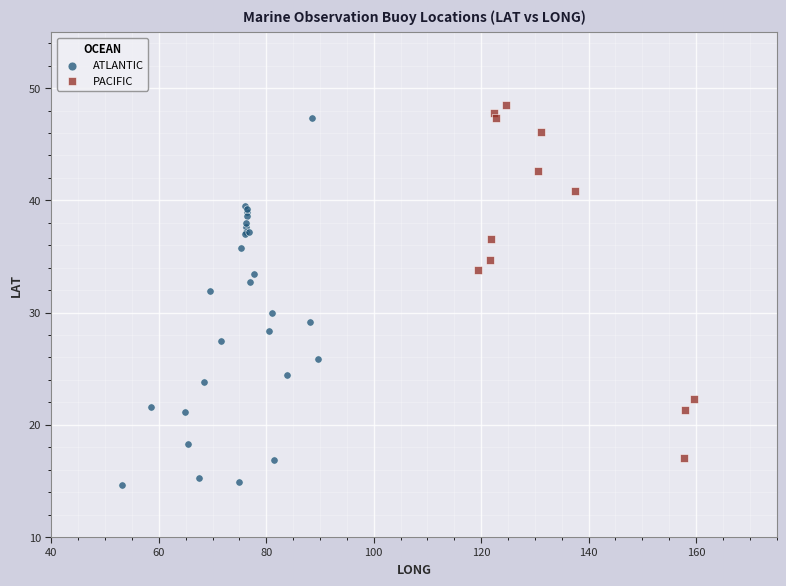

Which series reaches the minimum Y coordinate?

ATLANTIC